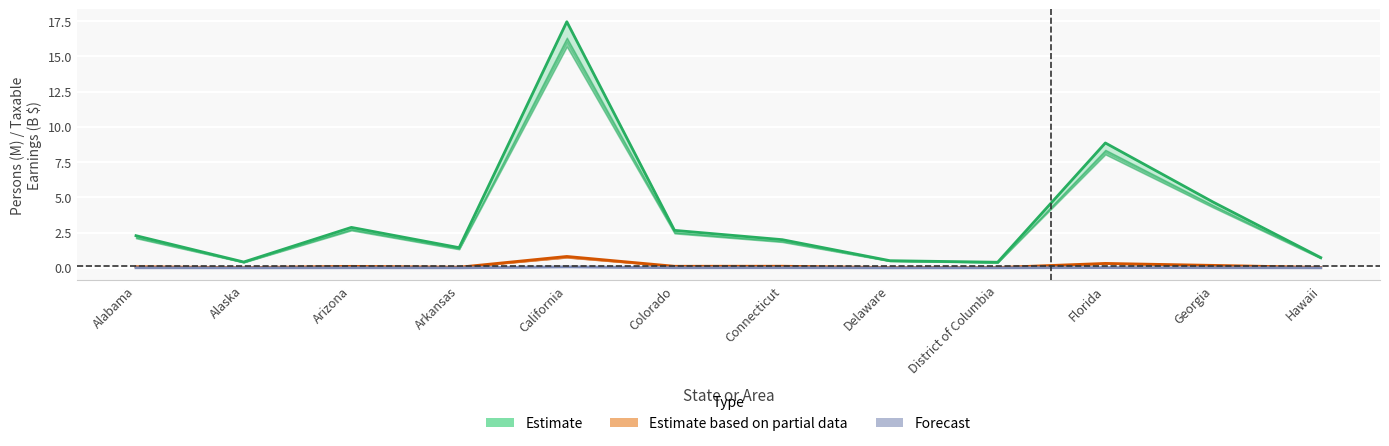

How many lines are shown in the chart?

3